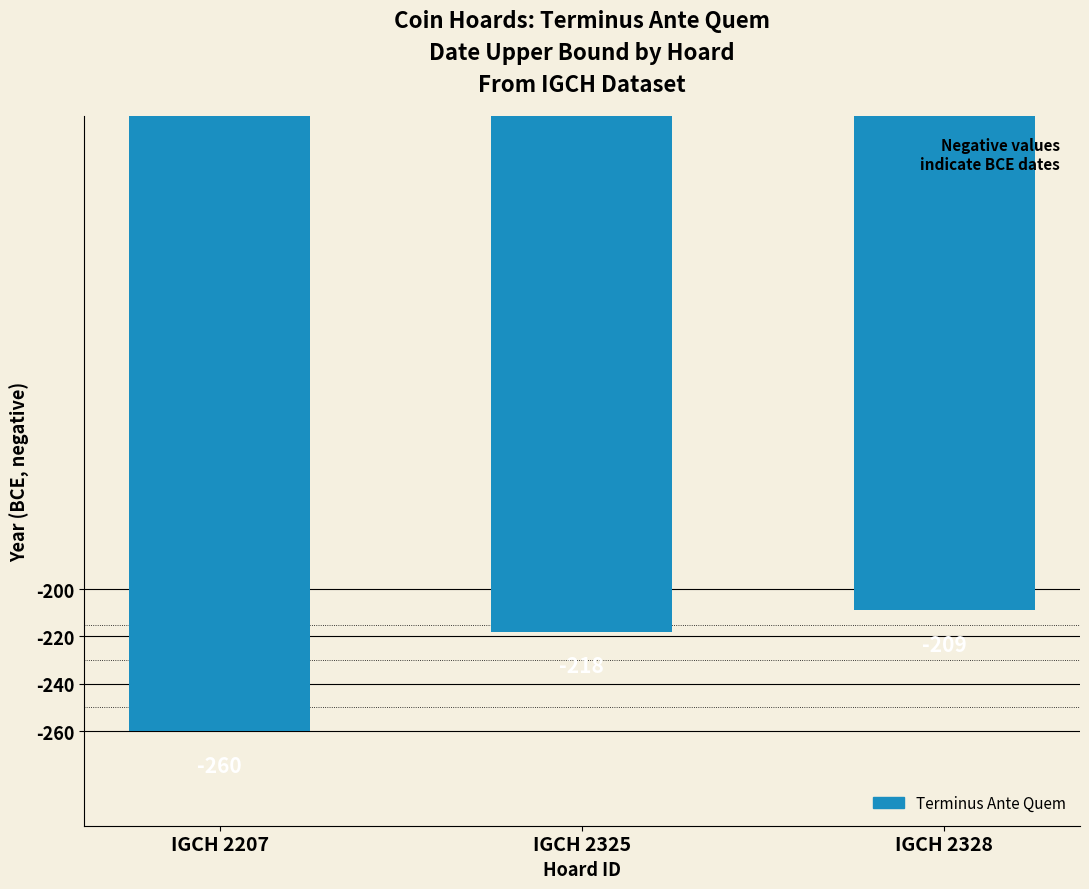

What is the sum of the values at IGCH 2207 and IGCH 2325?

-478